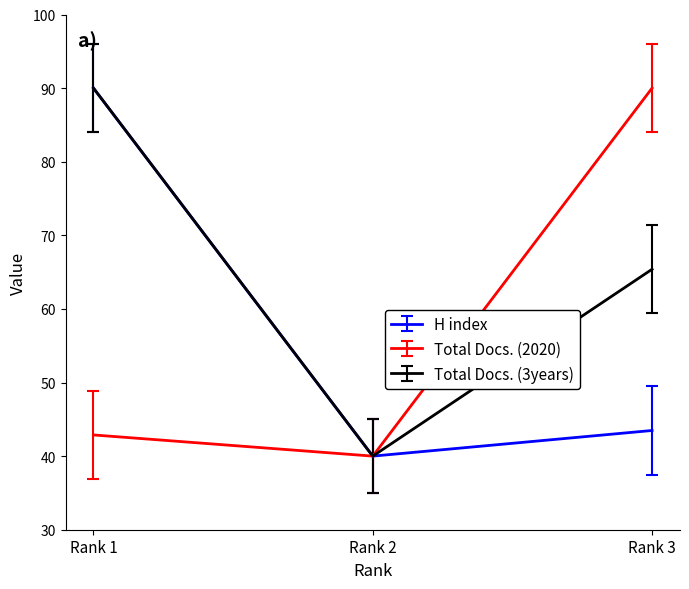

Reading left to right, transcribe all the data shown in this chart.

H index: 90.0	40.0	43.5
Total Docs. (2020): 42.9	40.0	90.0
Total Docs. (3years): 90.0	40.0	65.4